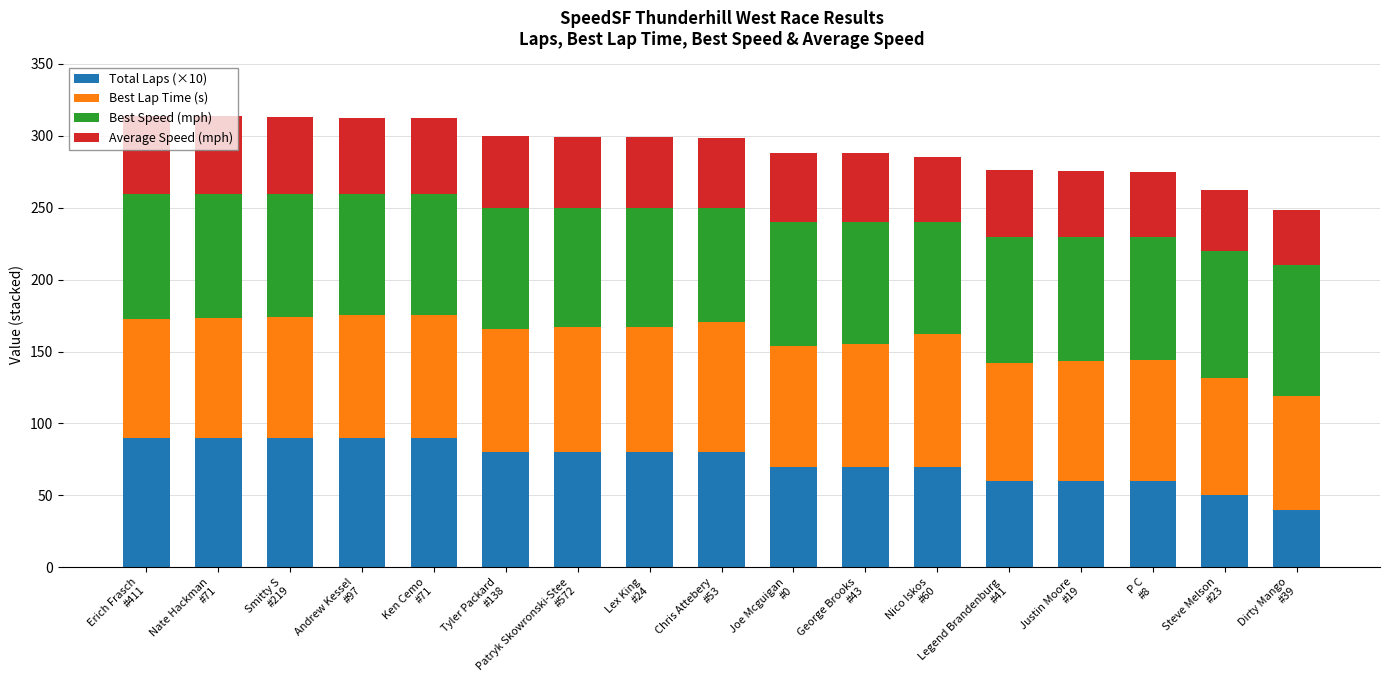

What is the difference between the second highest and second lowest values in the Total Laps (×10) series?

40.0